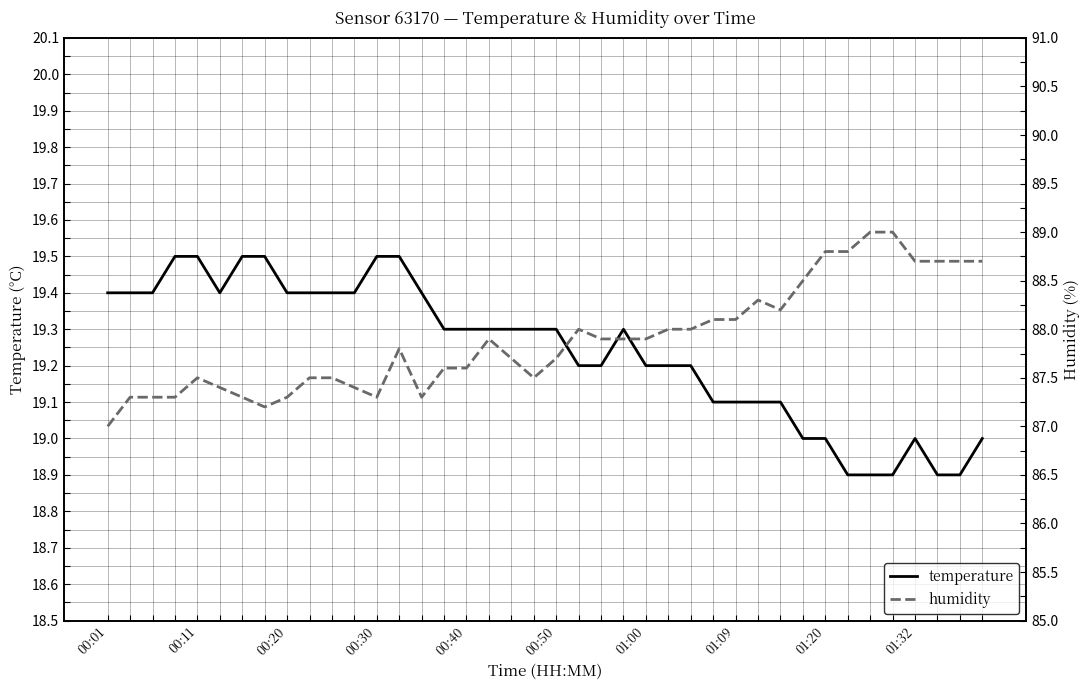

What is the difference between the temperature values at 34 and 10?

0.5